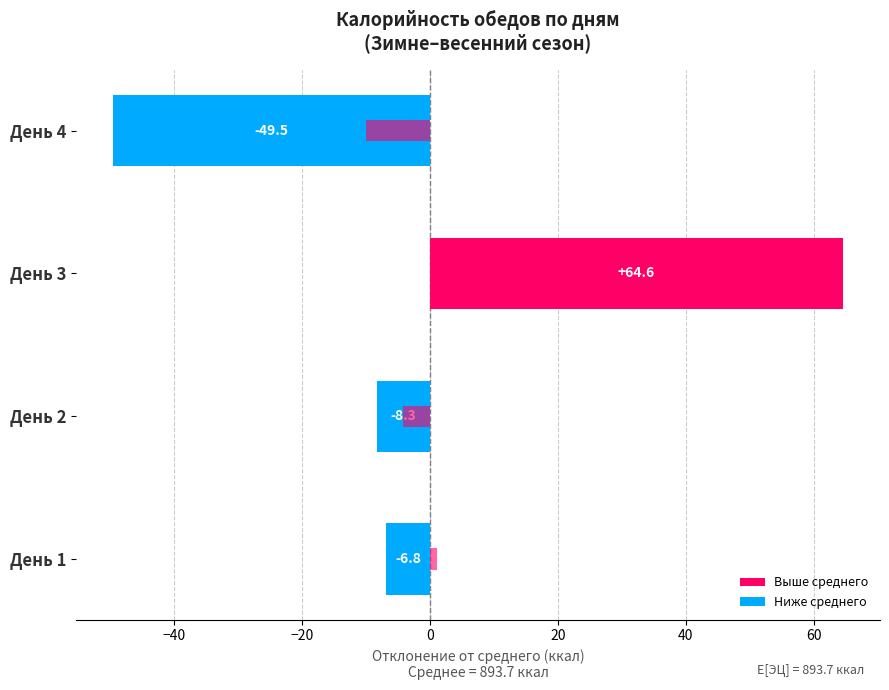

True or false: Б (белки) отклонение has a value of 1.6 at День 1.

False